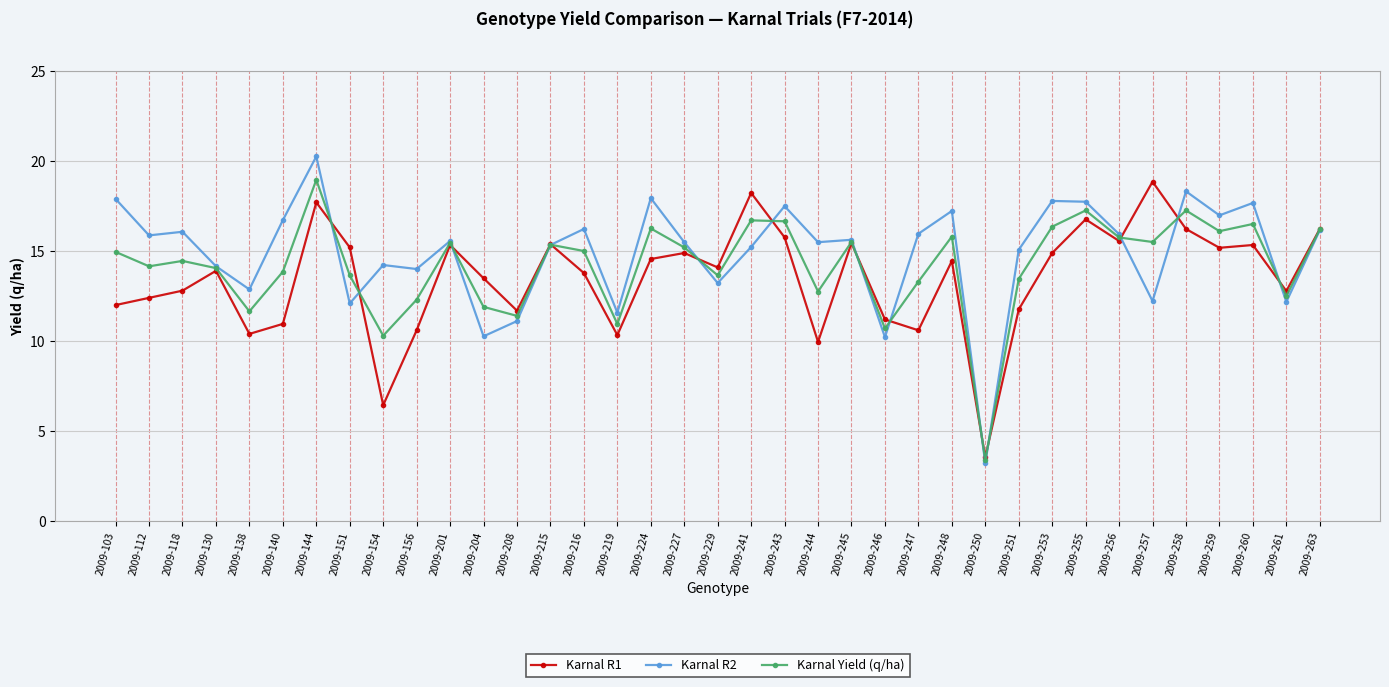

At how many categories does at least one series exceed 9?

36